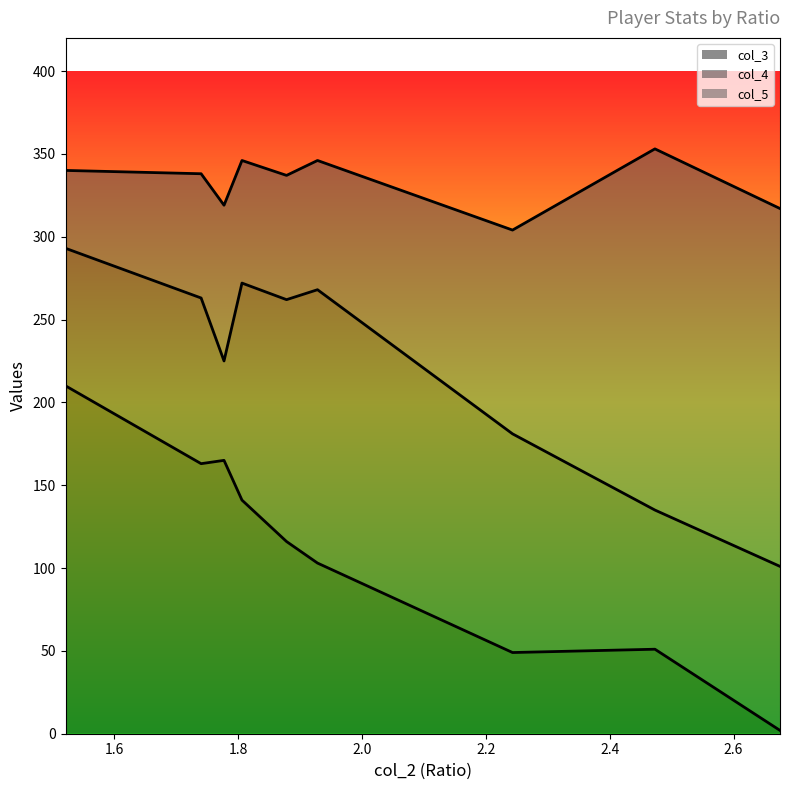

What is the value of the col_5 point at the 8th from the left?

218